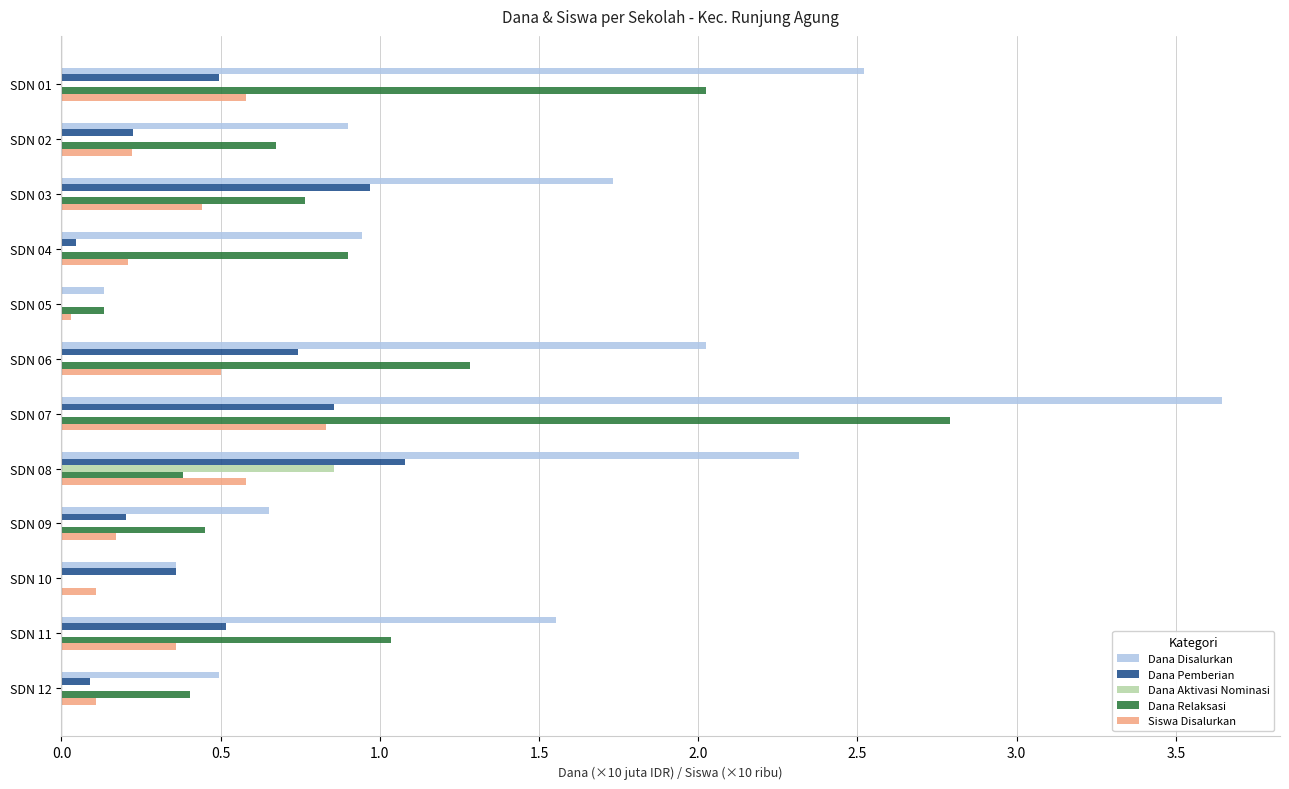

How many data points does each series have?

12